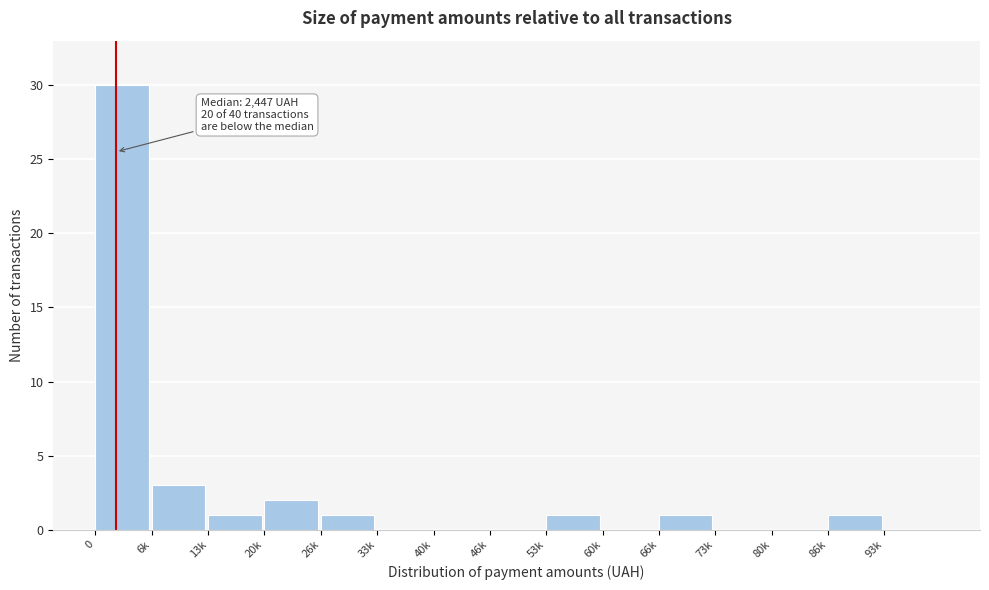

Reading right to left, transcribe all the data shown in this chart.

93k=0	86k=1	80k=0	73k=0	66k=1	60k=0	53k=1	46k=0	40k=0	33k=0	26k=1	20k=2	13k=1	6k=3	0=30